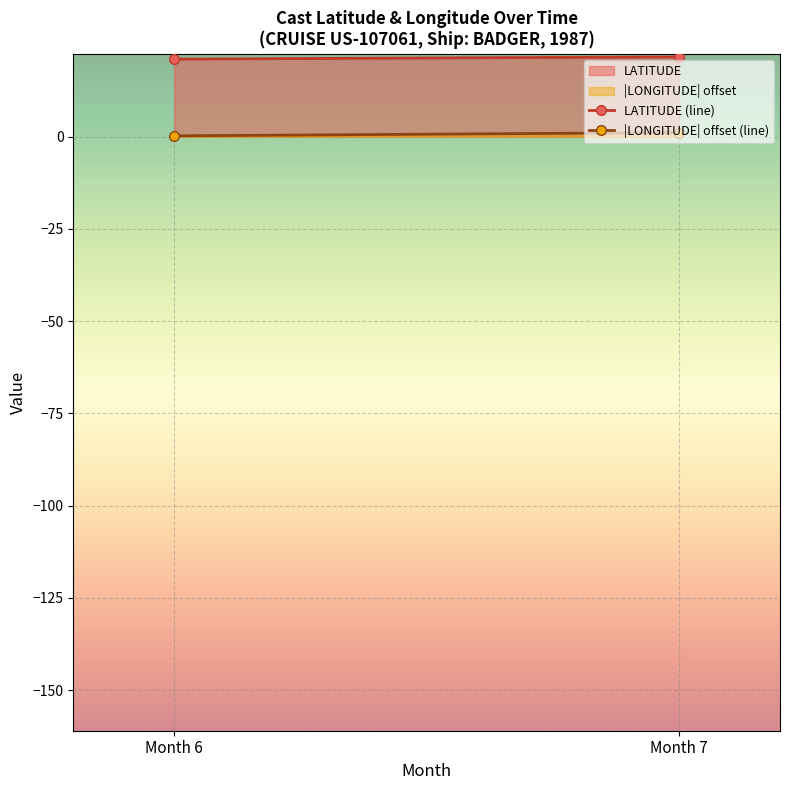

Which category has the highest value across all series?

Month 7